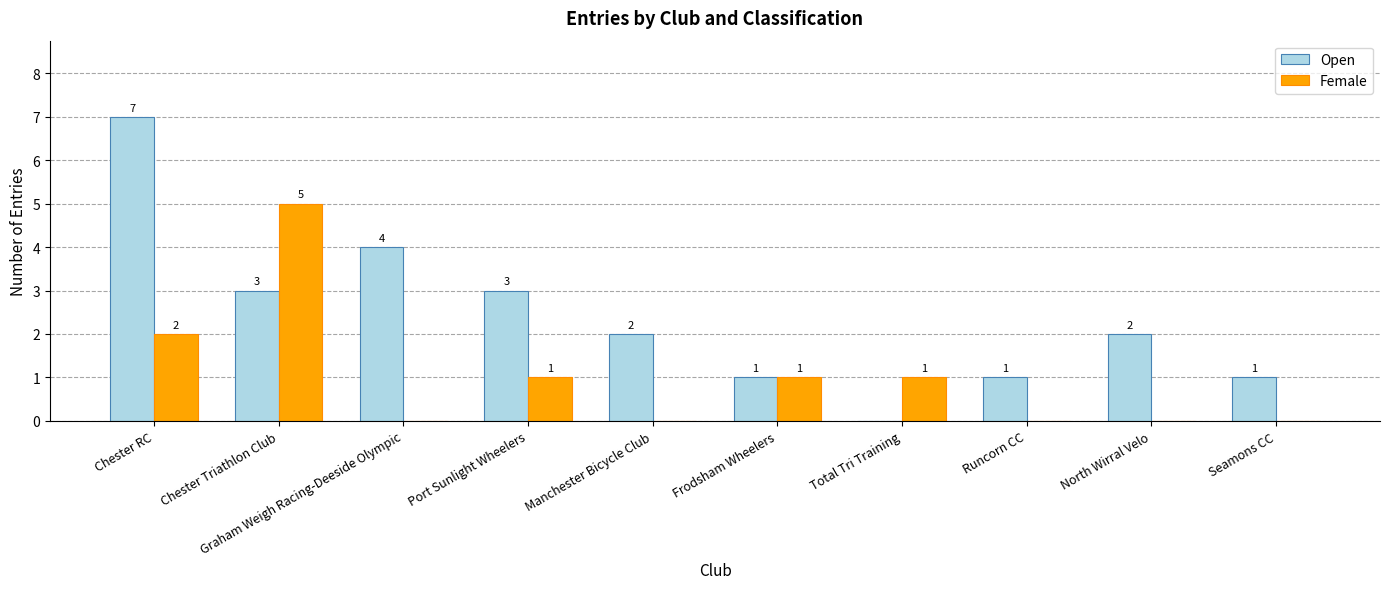

Reading left to right, list all the values displayed in this chart.

Open: 7	3	4	3	2	1	0	1	2	1
Female: 2	5	0	1	0	1	1	0	0	0